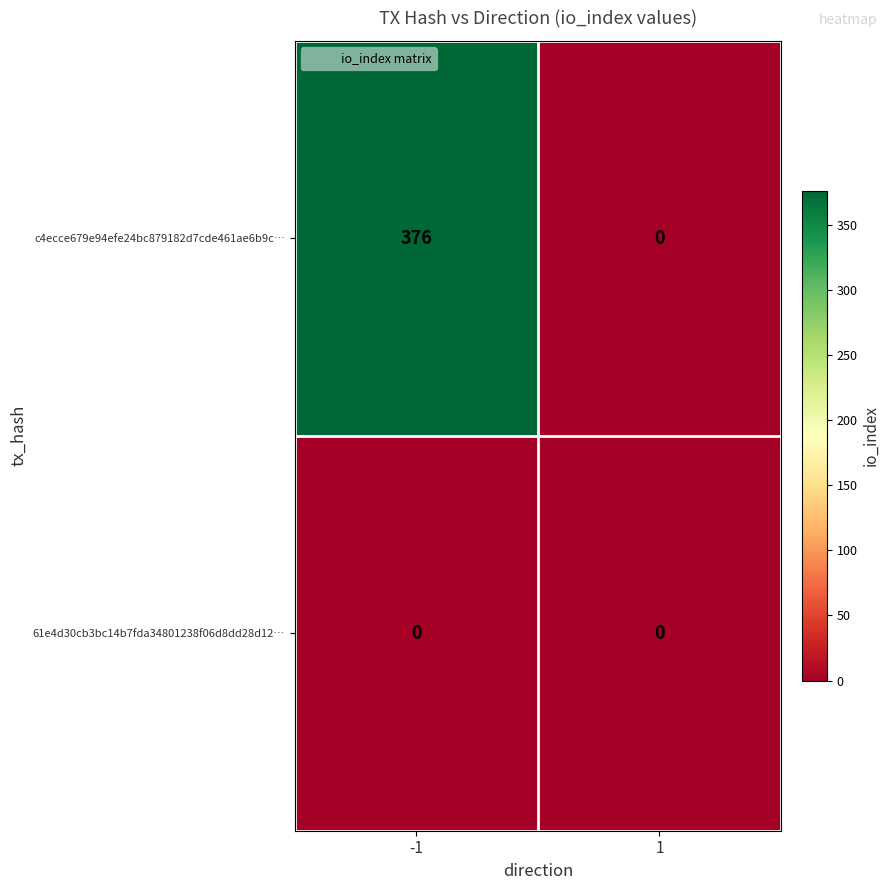

How many categories are shown in the chart?

2